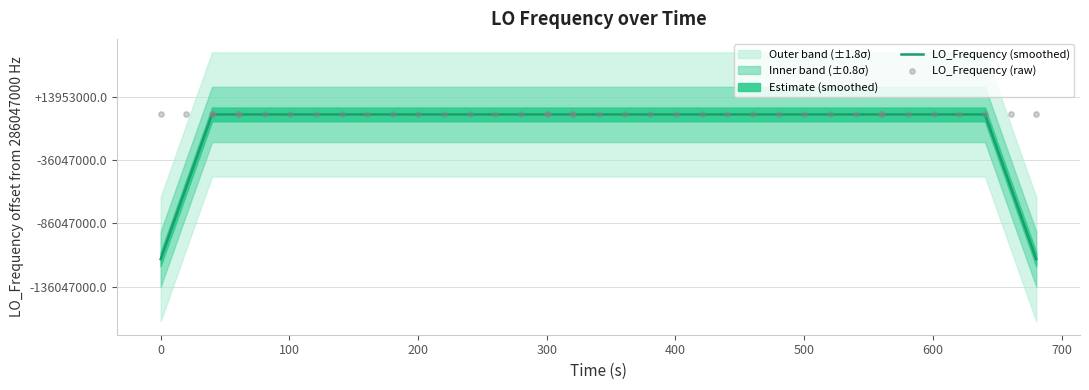

Which series reaches the maximum Y coordinate?

LO_Frequency (raw)